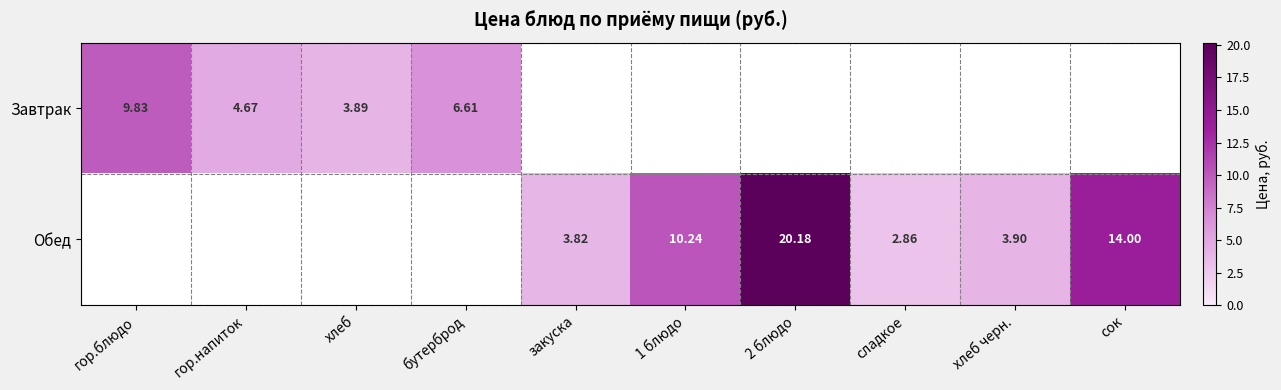

True or false: Завтрак has a value of 0.0 at 1 блюдо.

True